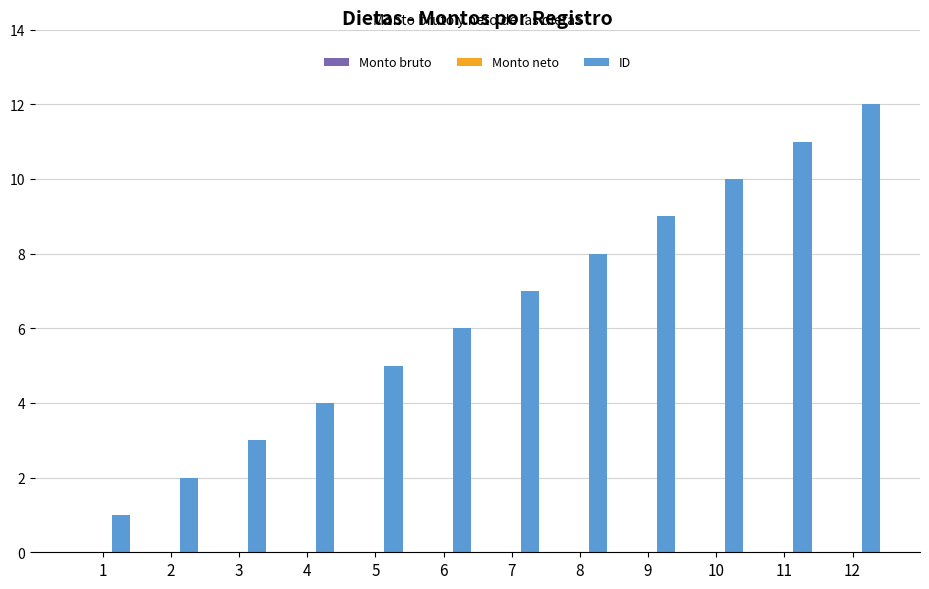

What is the difference between the maximum and second lowest values?

10